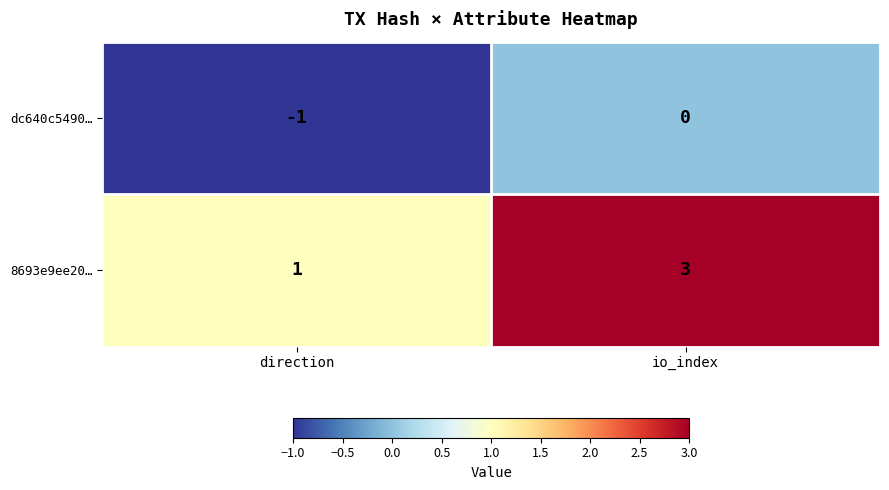

Rank the series at io_index from highest to lowest value.

8693e9ee20…, dc640c5490…